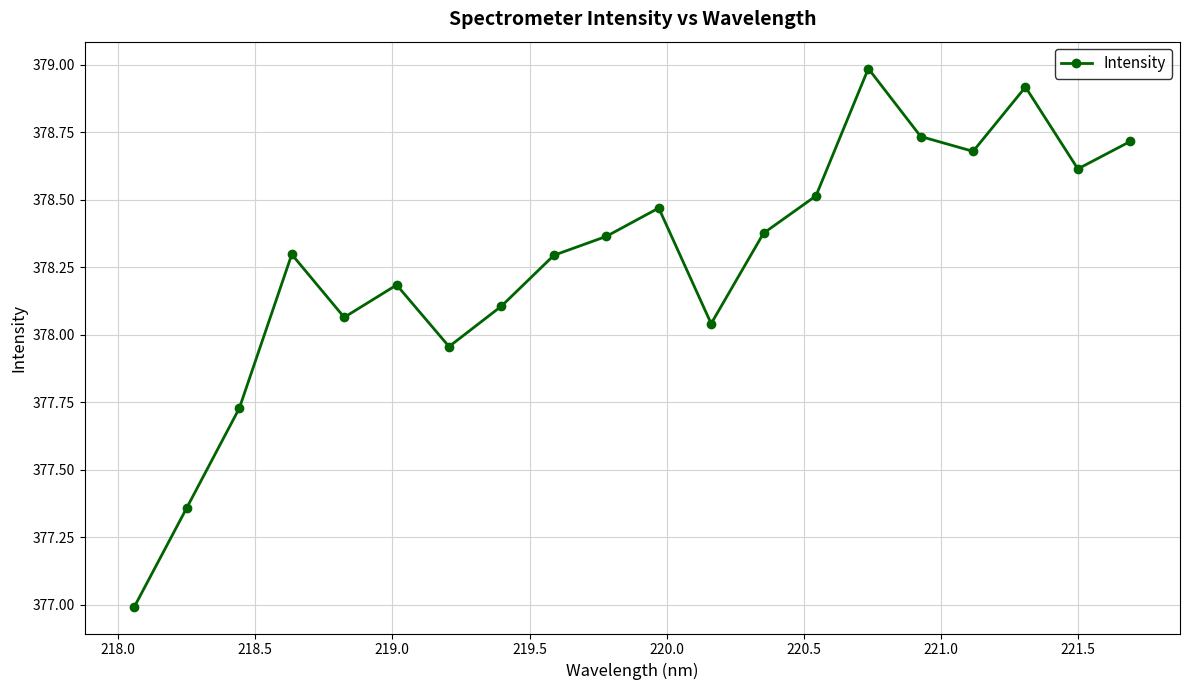

What is the maximum value shown in the chart?

379.0